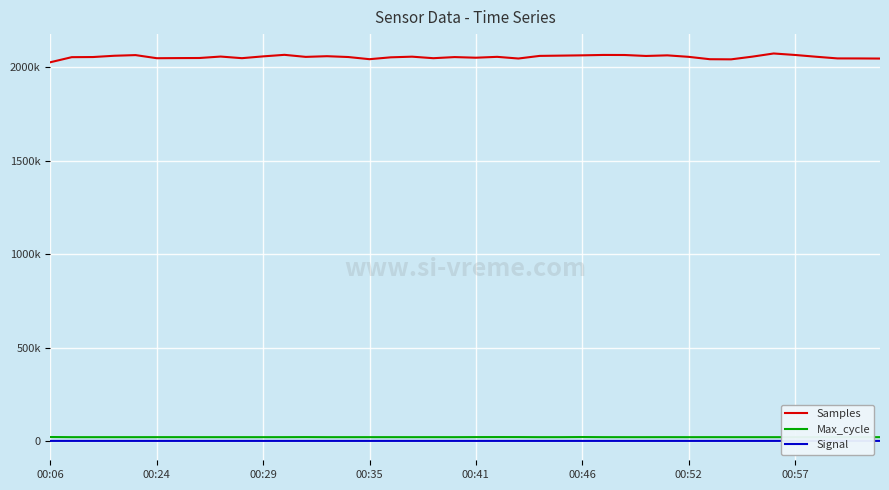

What is the average value of the Max_cycle series?

20026